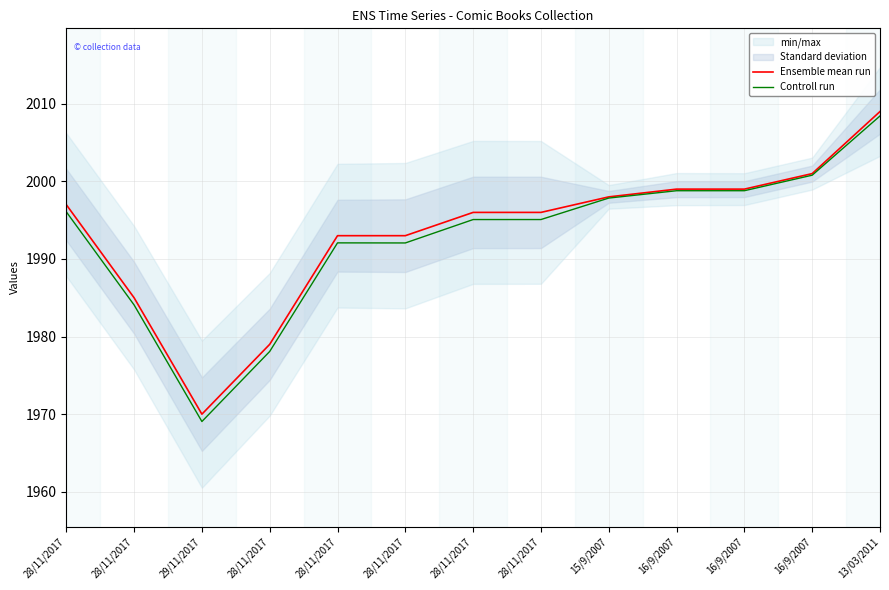

At how many categories does at least one series exceed 2005?

1